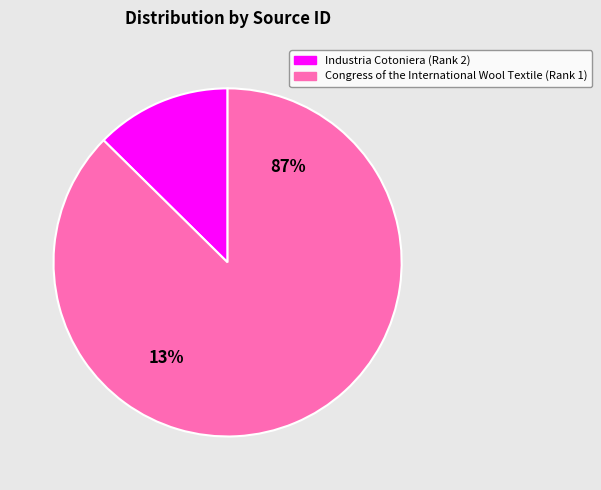

What percentage is the Industria Cotoniera (Rank 2) slice, to the nearest percent?

13%